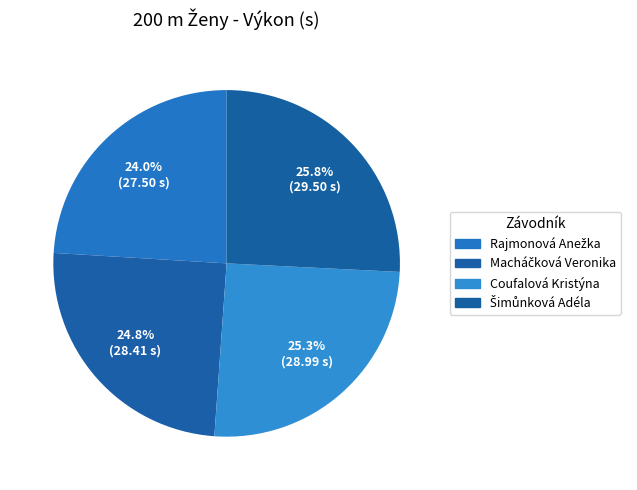

Count the number of slices in the pie.

4